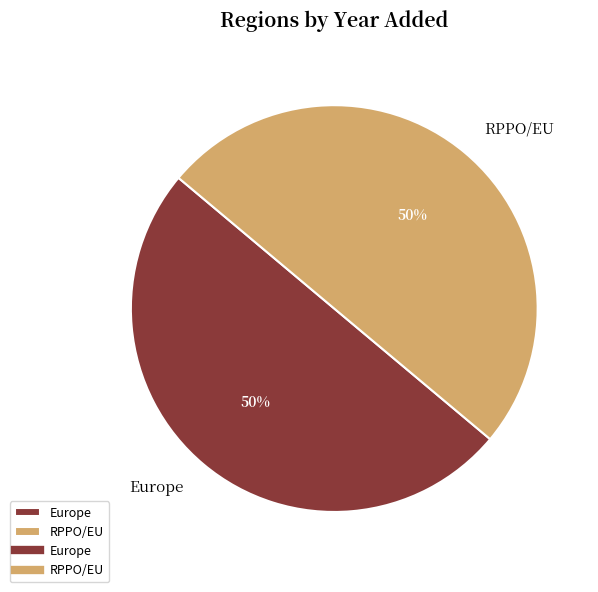

Combined, do RPPO/EU and Europe account for over 50%?

Yes